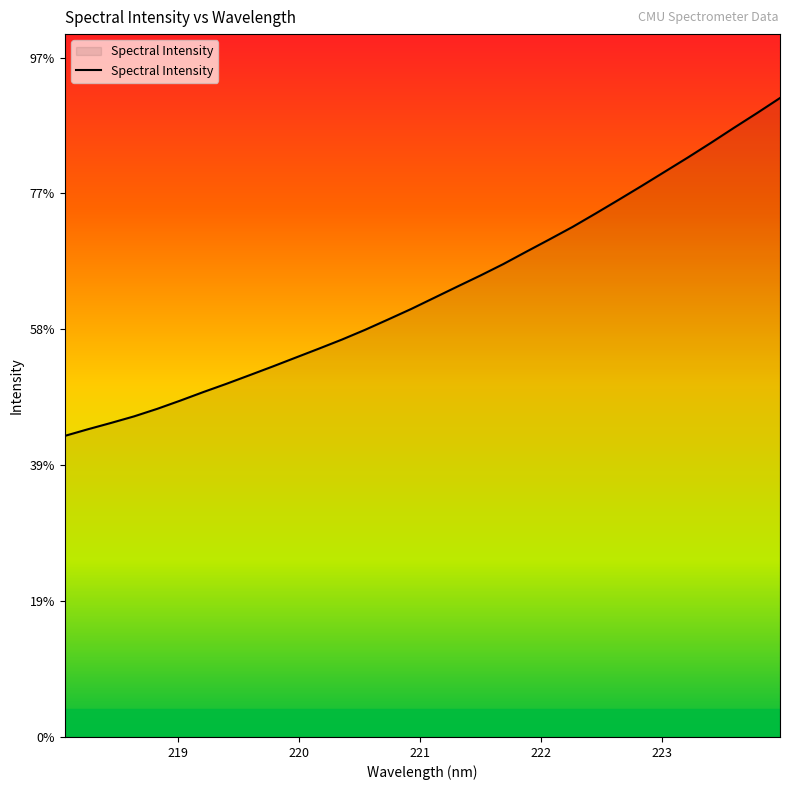

True or false: the data has more than 0 interior local peaks.

False